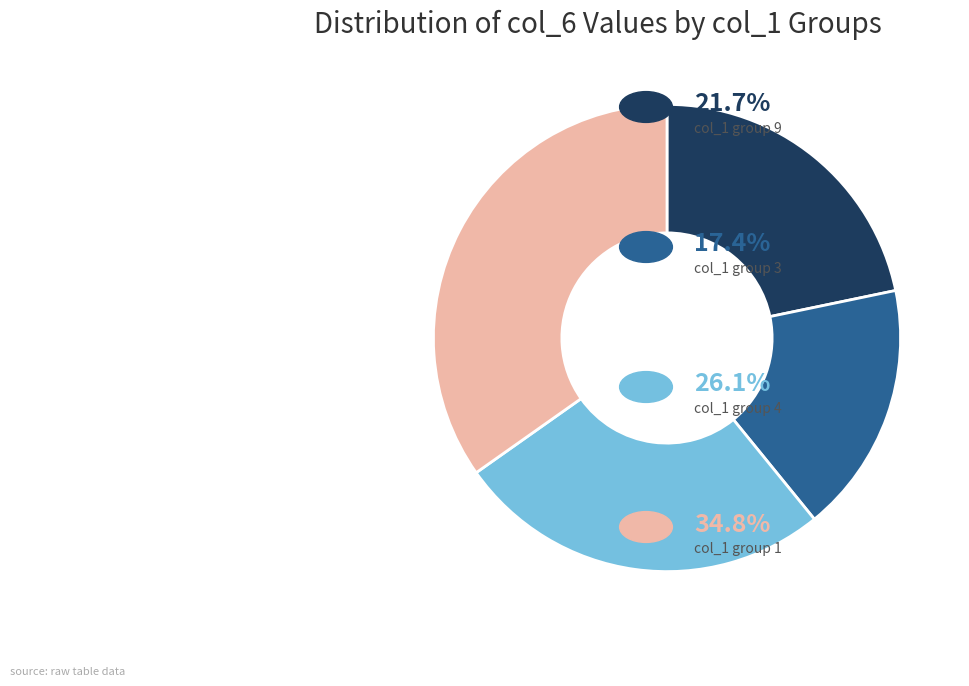

Is there any slice that represents more than half of the pie?

No